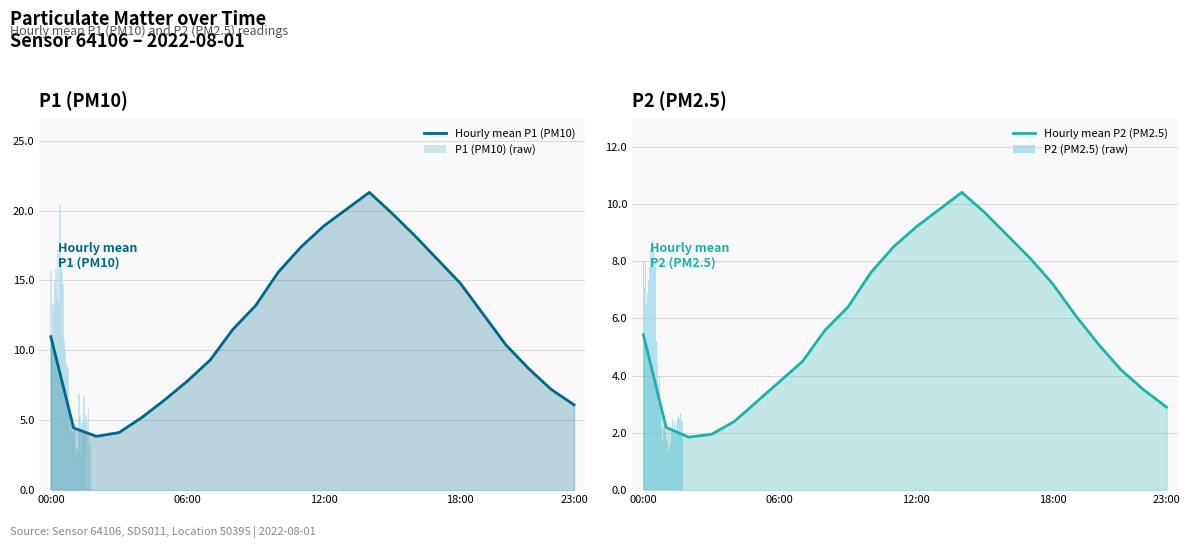

Reading right to left, list all the values displayed in this chart.

P1: 2.9	3.5	4.2	5.1	6.1	7.2	8.1	8.9	9.7	10.4	9.8	9.2	8.5	7.6	6.4	5.6	4.5	3.8	3.1	2.4	1.9	1.9	2.2	5.4
P2: 6.1	7.2	8.7	10.4	12.6	14.8	16.5	18.2	19.8	21.3	20.1	18.9	17.4	15.6	13.2	11.5	9.3	7.8	6.5	5.2	4.1	3.9	4.5	11.0